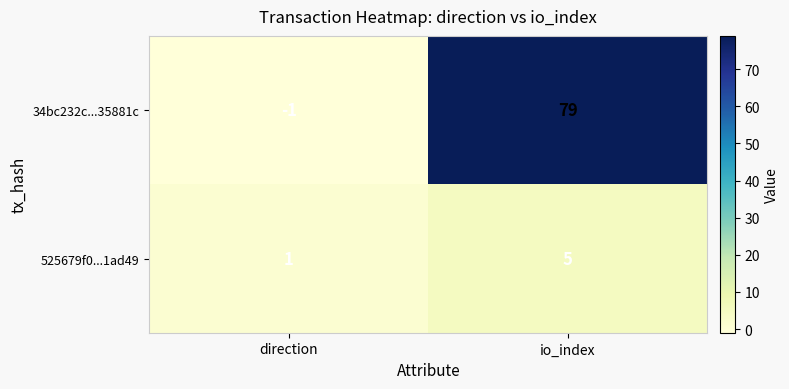

Rank the series at io_index from lowest to highest value.

525679f0...1ad49, 34bc232c...35881c